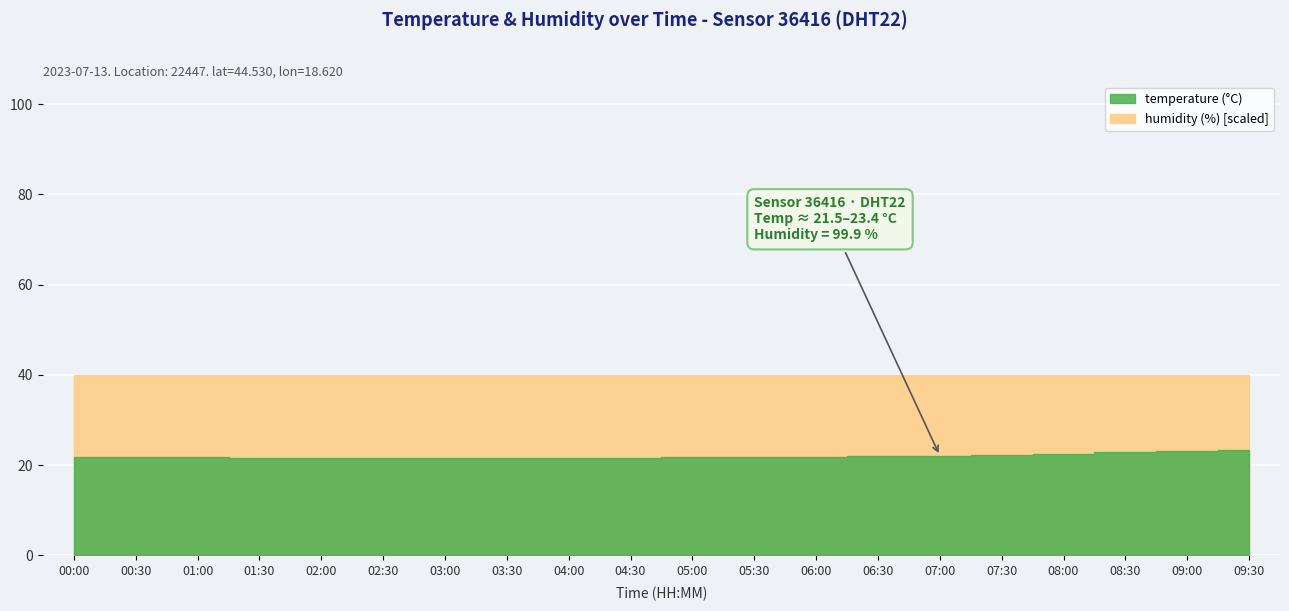

True or false: humidity and temperature cross at least once.

False